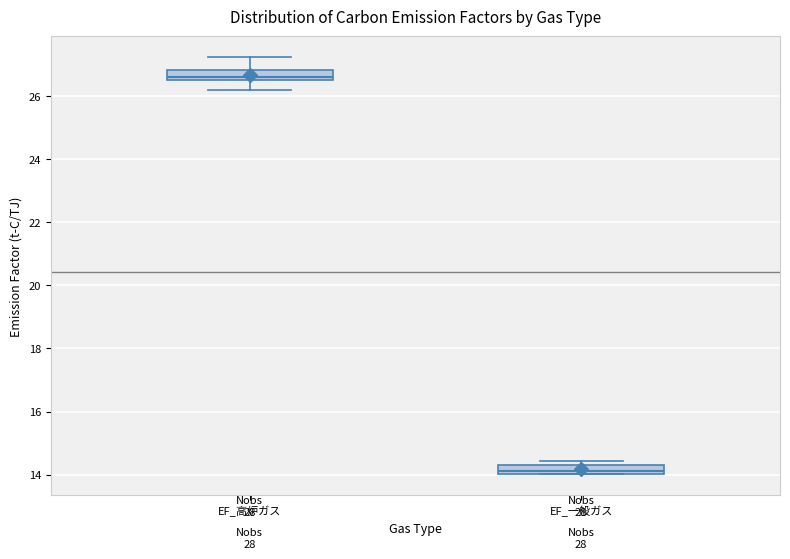

Which box has the highest median line?

EF_高炉ガス